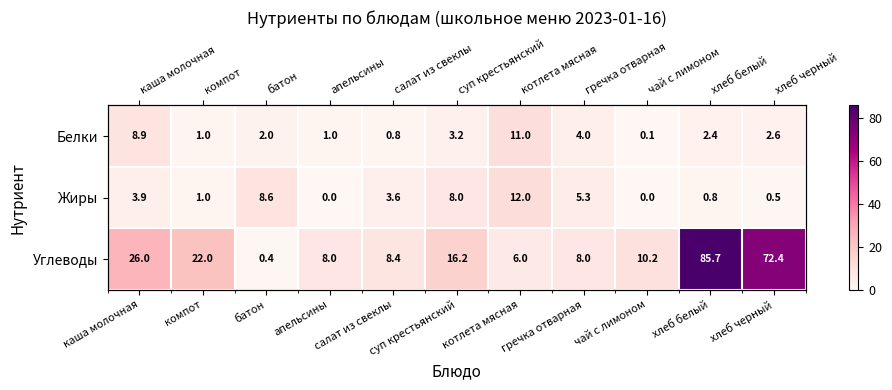

Where is Углеводы nearest to the value 43?

каша молочная